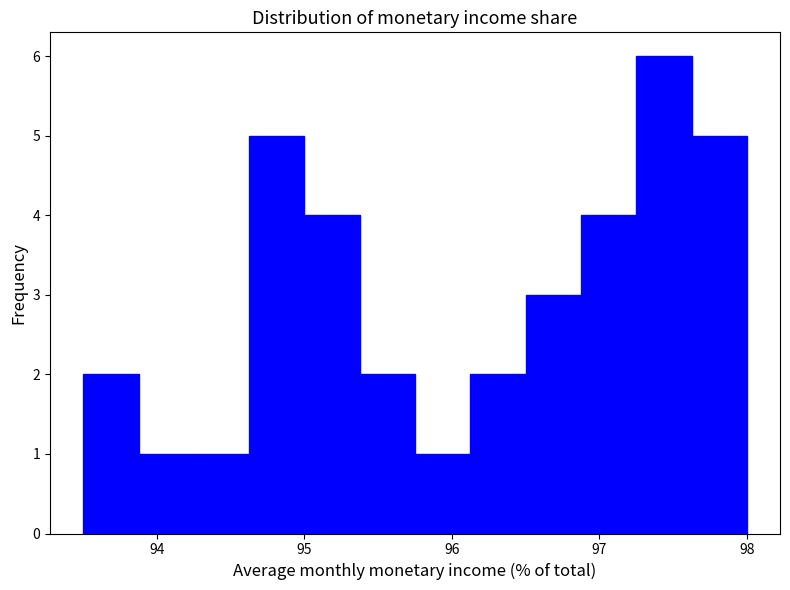

Read against the x-axis, roughly where is the centre of the tallest bar?

97.4